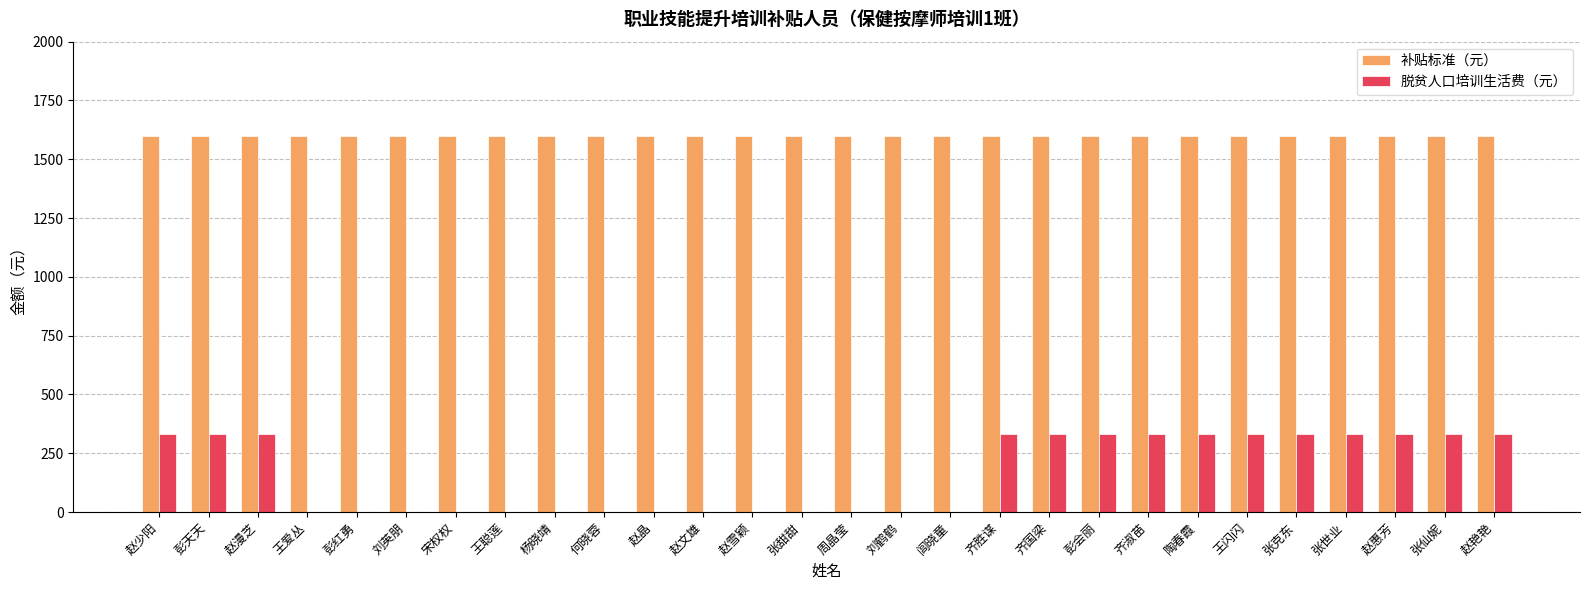

Reading right to left, extract all data points from this chart.

补贴标准（元）: 赵艳艳=1600	张仙妮=1600	赵惠芳=1600	张世业=1600	张克东=1600	王闪闪=1600	陶春霞=1600	齐淑苗=1600	彭会丽=1600	齐国梁=1600	齐胜谋=1600	闾晓童=1600	刘鹤鹤=1600	周晶莹=1600	张甜甜=1600	赵雪颖=1600	赵文雄=1600	赵晶=1600	何晓蓉=1600	杨晓靖=1600	王聪莲=1600	宋权权=1600	刘英朋=1600	彭红勇=1600	王爱丛=1600	赵漫芝=1600	彭天天=1600	赵少阳=1600
脱贫人口培训生活费（元）: 赵艳艳=330	张仙妮=330	赵惠芳=330	张世业=330	张克东=330	王闪闪=330	陶春霞=330	齐淑苗=330	彭会丽=330	齐国梁=330	齐胜谋=330	闾晓童=0	刘鹤鹤=0	周晶莹=0	张甜甜=0	赵雪颖=0	赵文雄=0	赵晶=0	何晓蓉=0	杨晓靖=0	王聪莲=0	宋权权=0	刘英朋=0	彭红勇=0	王爱丛=0	赵漫芝=330	彭天天=330	赵少阳=330